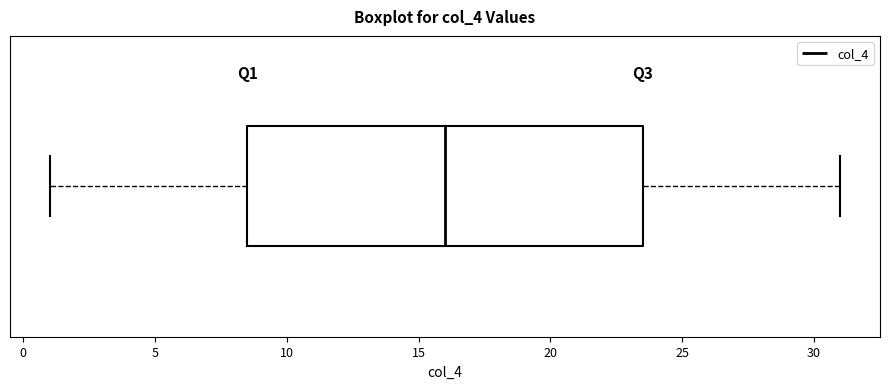

Where does the left whisker of the box end on the x-axis? The values are not printed on the chart, so give them approximately, as read against the axis.

1.0